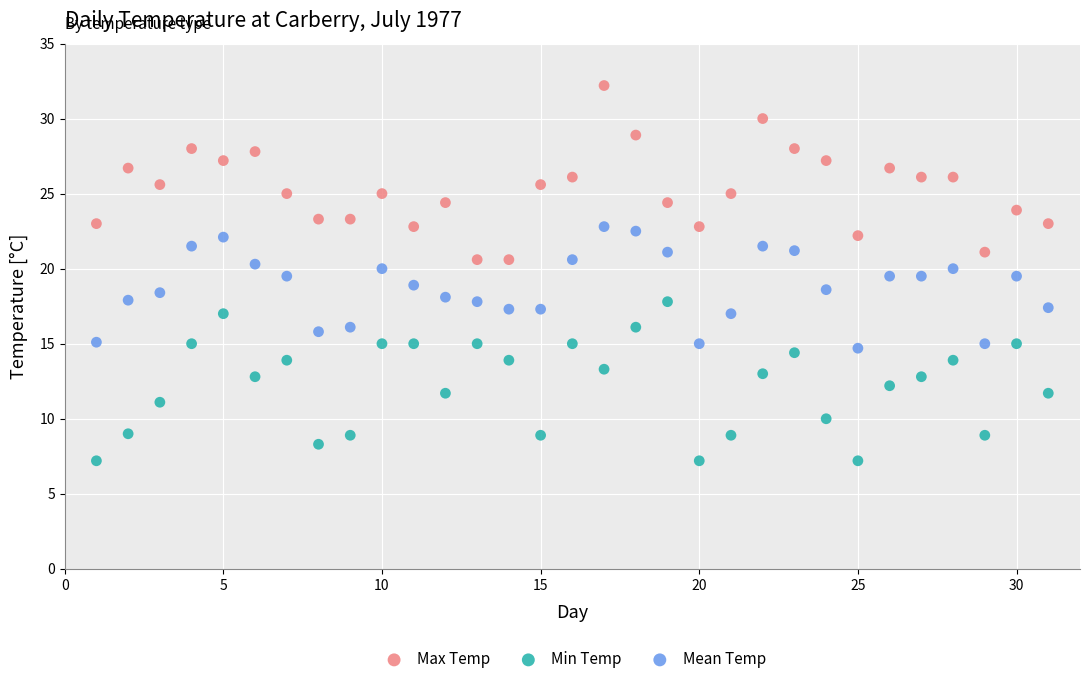

Which series has the largest Y range (max minus min)?

Max Temp